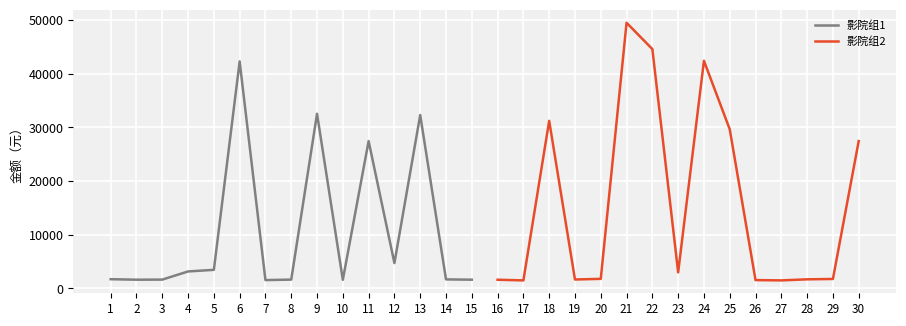

The value of 影院组1 at 4 is 1391.8. True or false?

False